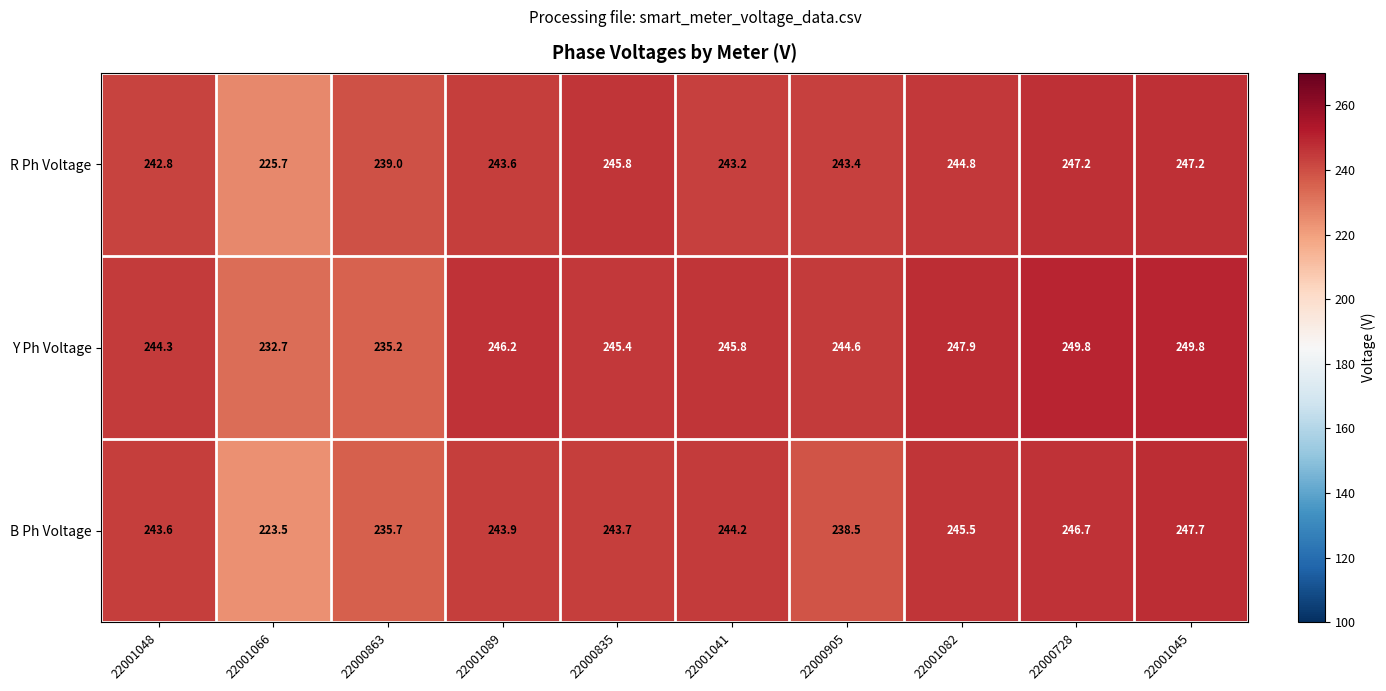

Which series has the largest total across all categories?

Y Ph Voltage